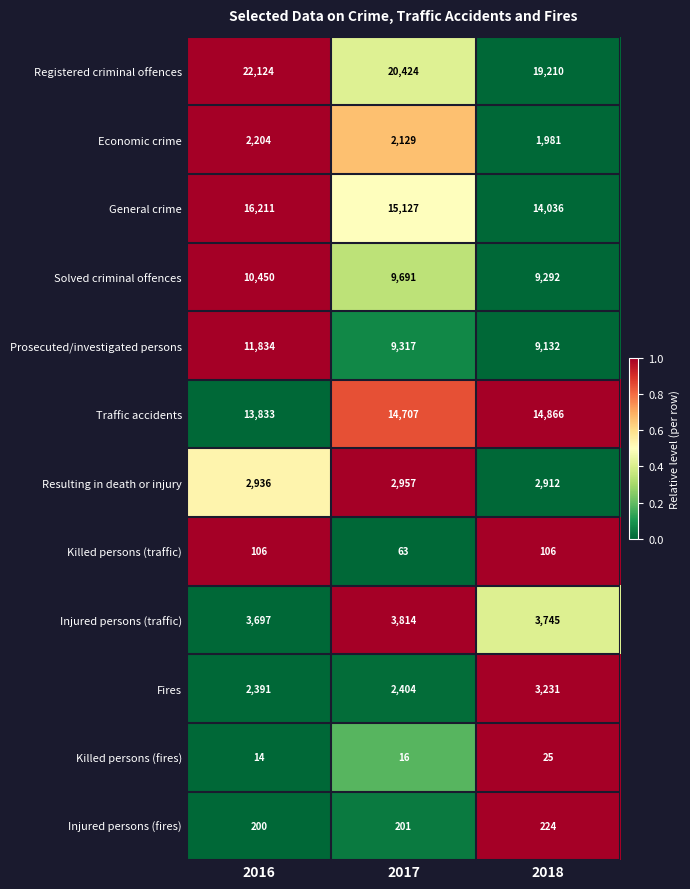

Rank the categories by Solved criminal offences value from highest to lowest.

2016, 2017, 2018